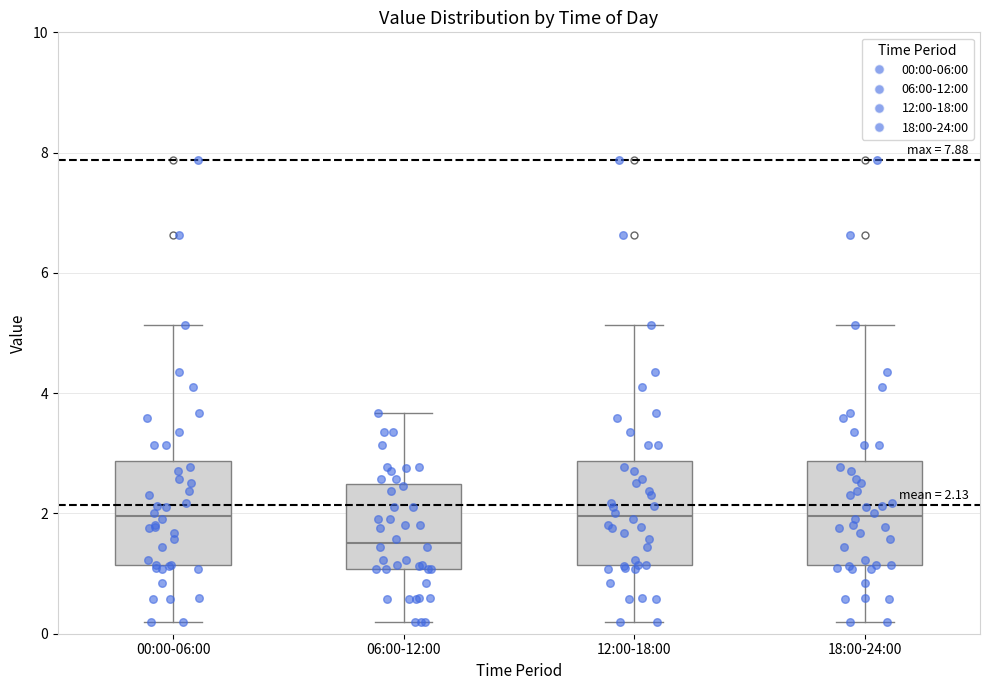

Which box's median line is the lowest?

06:00-12:00